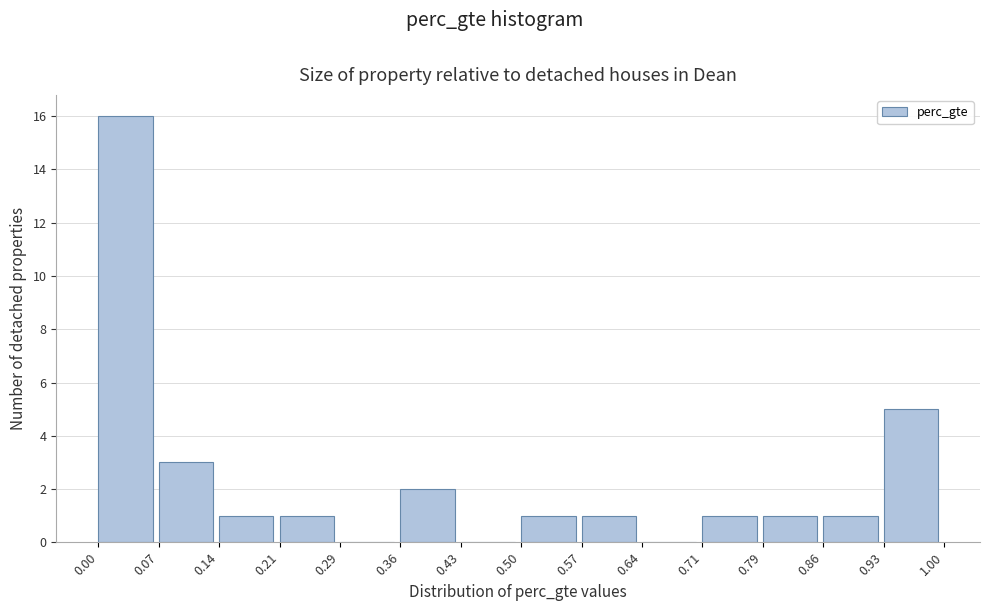

What is the height of the bar covering 0.50 to 0.57 on the x-axis? The values are not printed on the chart, so give them approximately, as read against the axis.

1